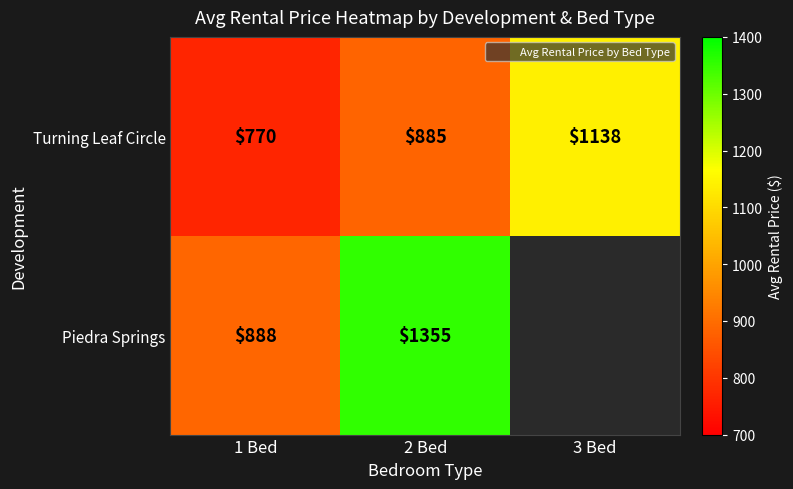

Rank the categories by Turning Leaf Circle value from lowest to highest.

1 Bed, 2 Bed, 3 Bed